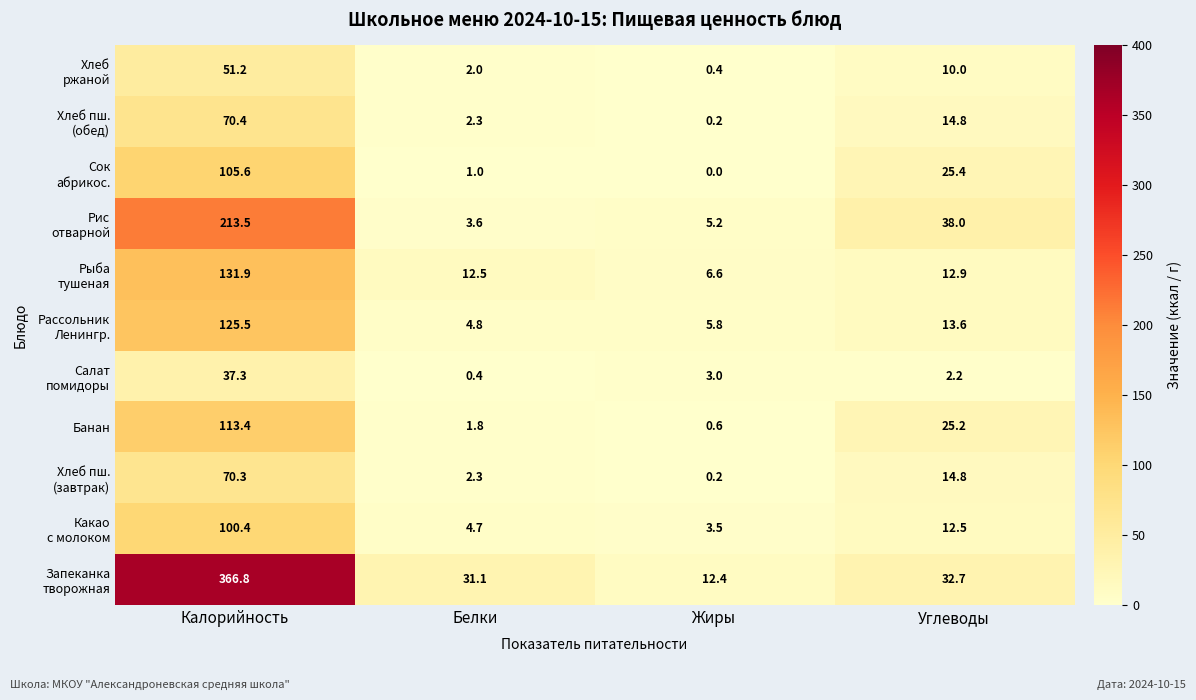

How many data points does each series have?

4